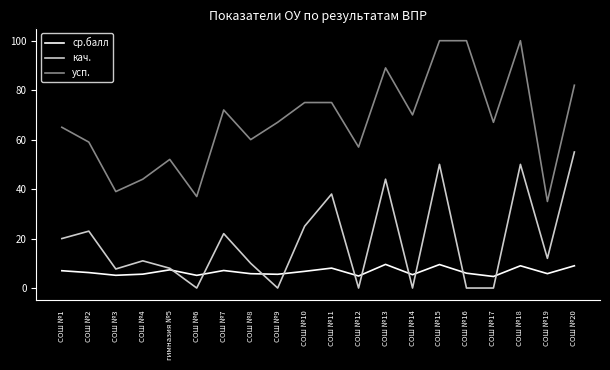

Rank the series by their average value, from highest to lowest.

усп., кач., ср.балл